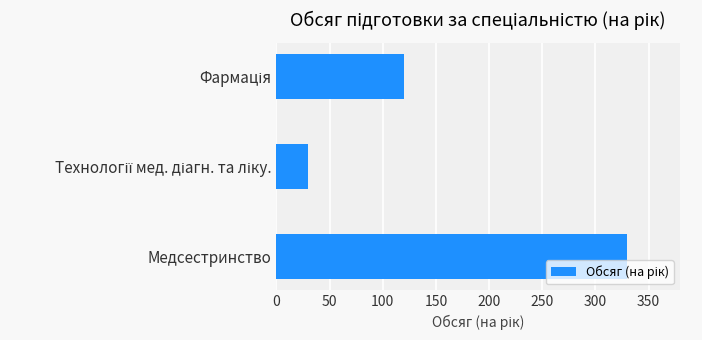

Reading top to bottom, what are all the values shown in this chart?

120	30	330